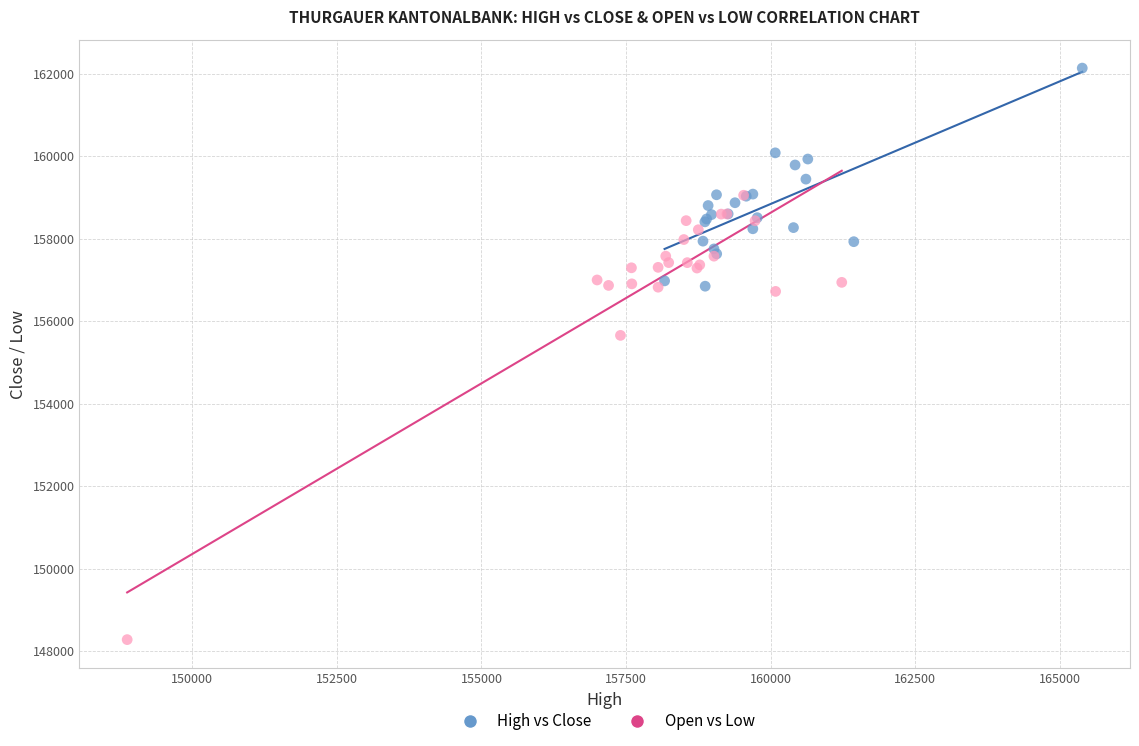

Which series contains the lowest Y value?

Open vs Low